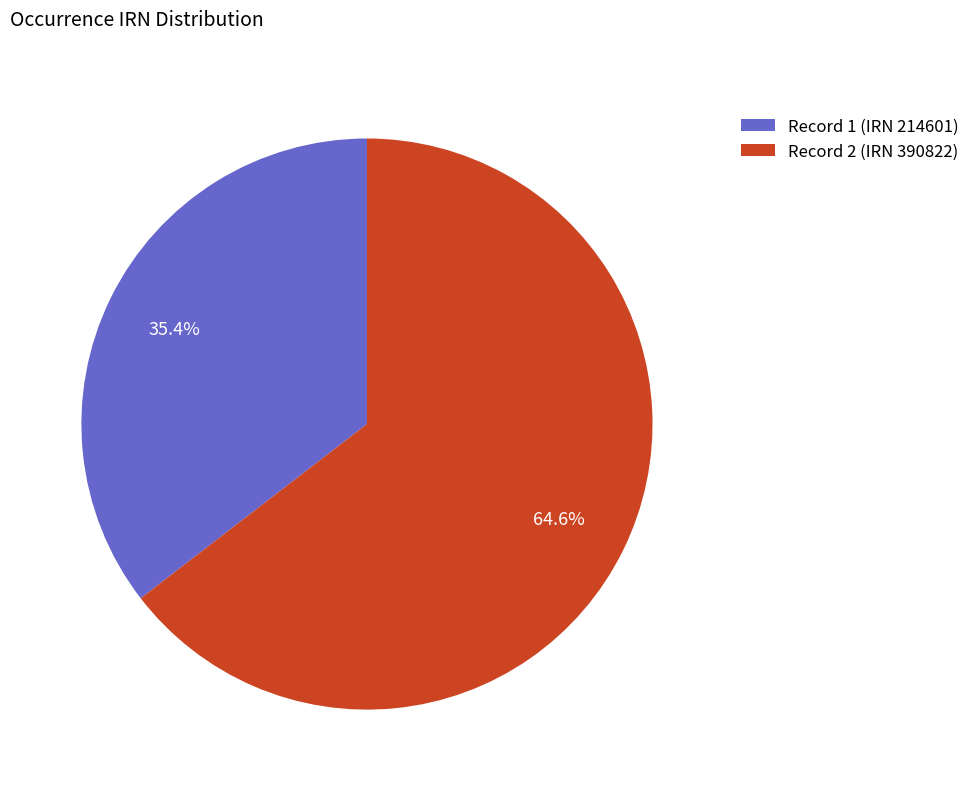

Between Record 1 (IRN 214601) and Record 2 (IRN 390822), which is larger?

Record 2 (IRN 390822)